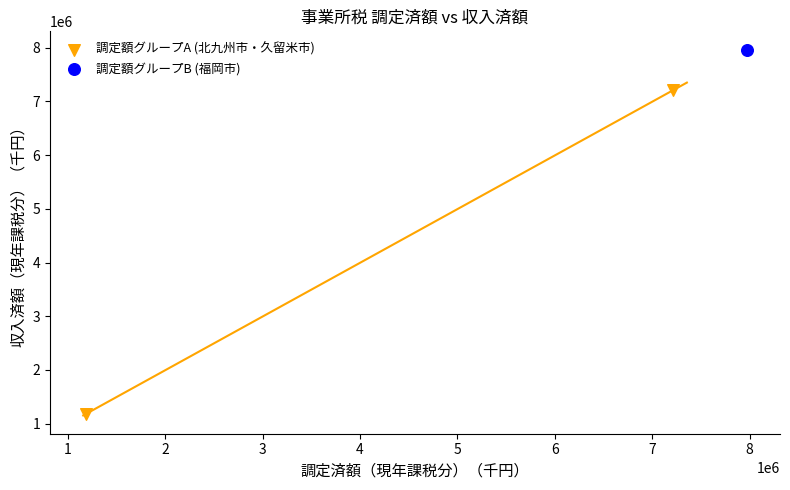

What are all the series names shown in the legend?

調定額グループA (北九州市・久留米市), 調定額グループB (福岡市)